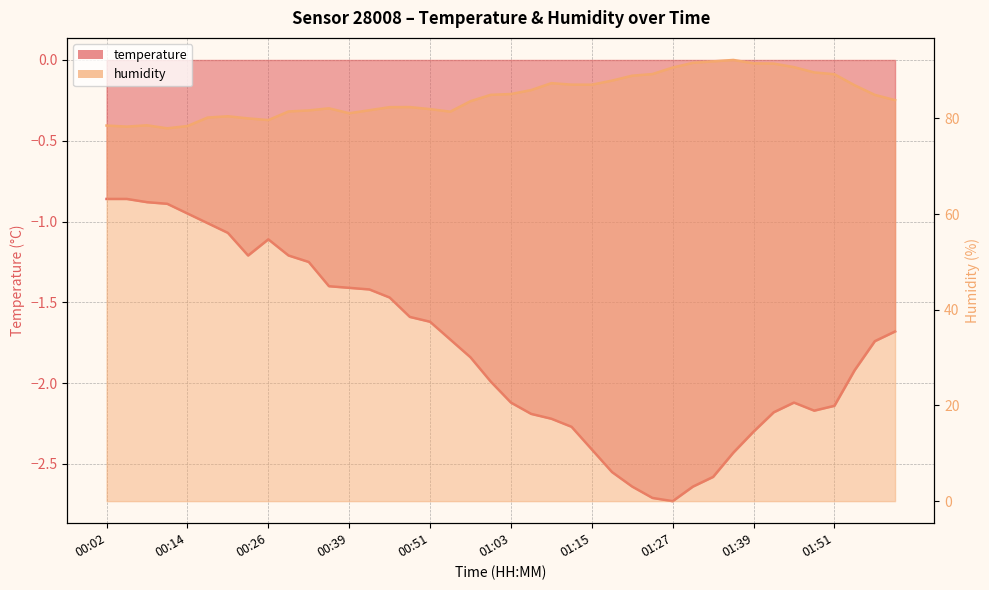

What is the spread (max minus min) of values at 01:45?

92.8